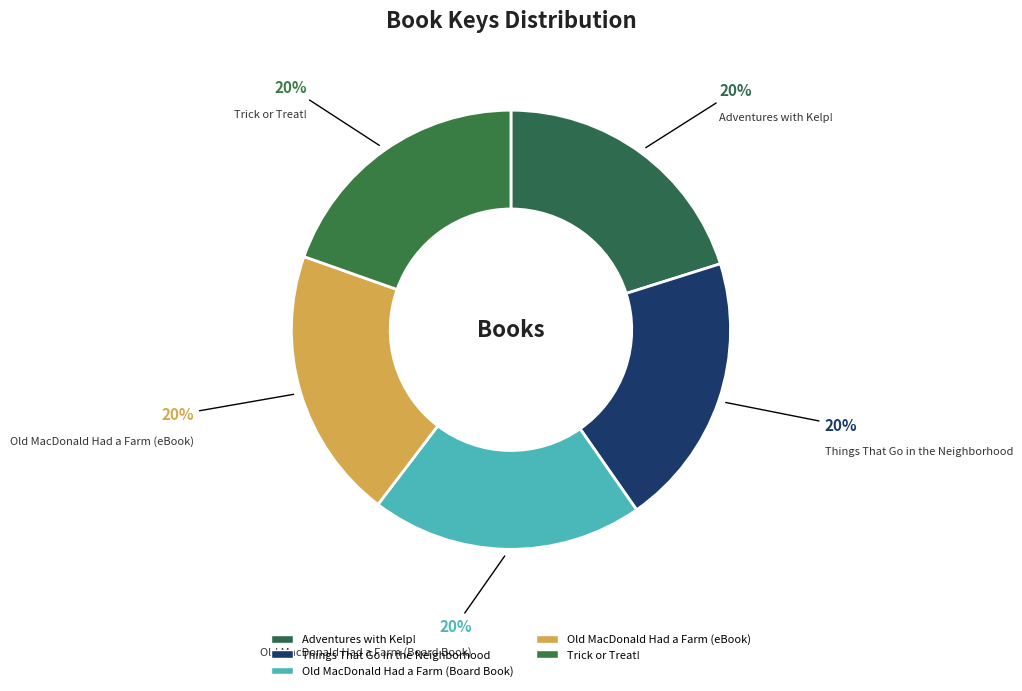

To the nearest percent, what is the combined percentage of Adventures with Kelp! and Trick or Treat!?

40%